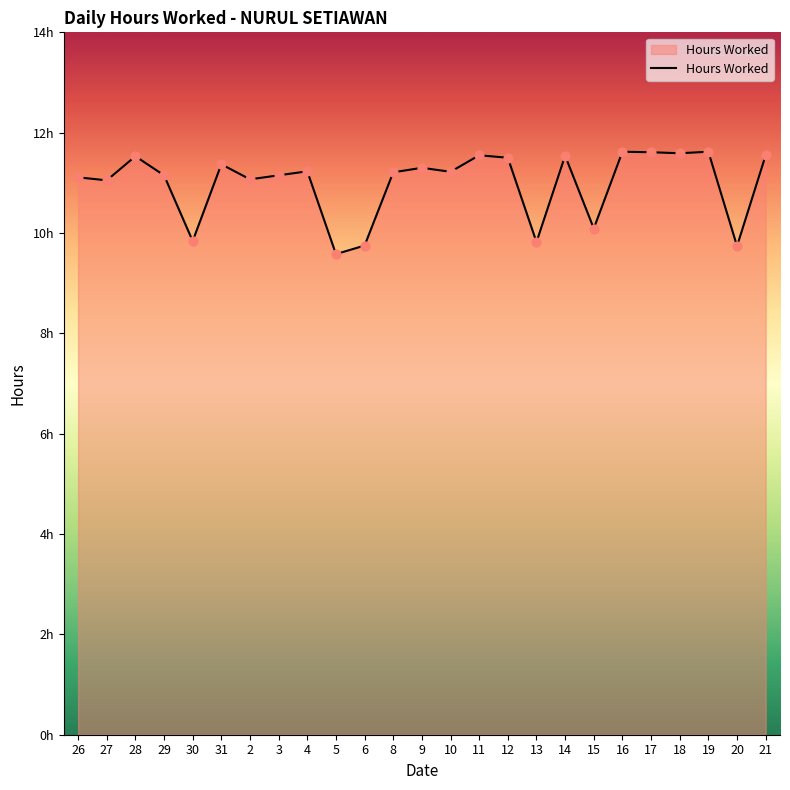

Approximately how many times larger is the value at 15 compared to 18?

0.9